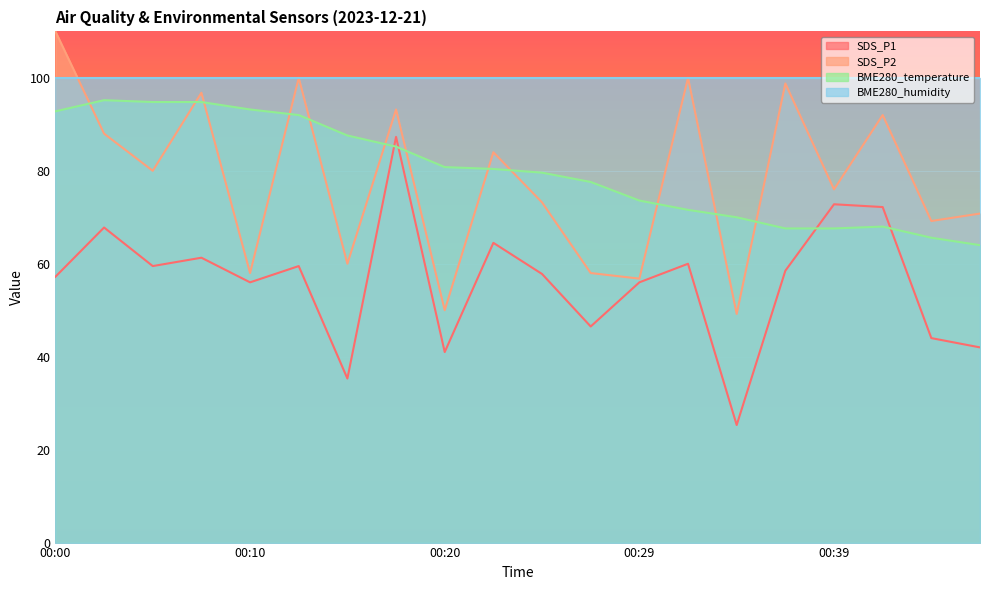

Where is SDS_P2 nearest to the value 79?

00:05